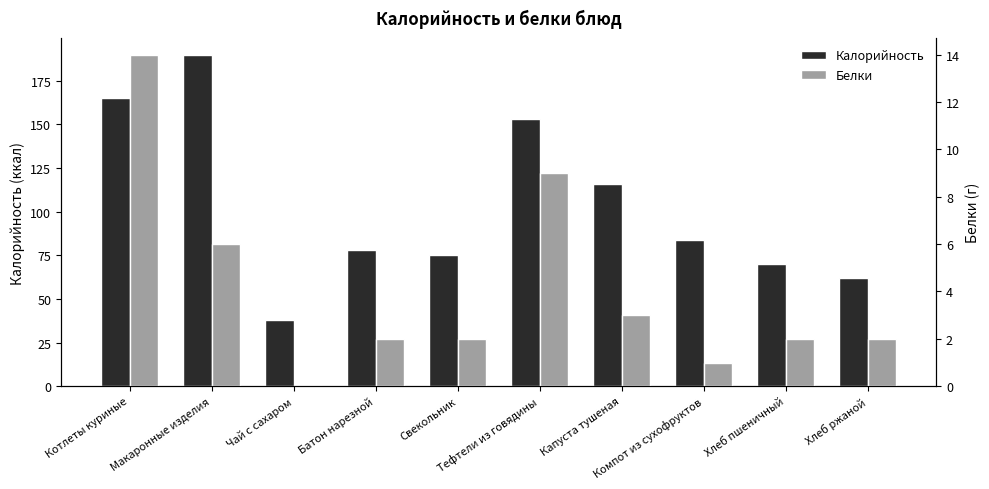

Is the value of Белки at Компот из сухофруктов greater than the value of Калорийность at Тефтели из говядины?

No